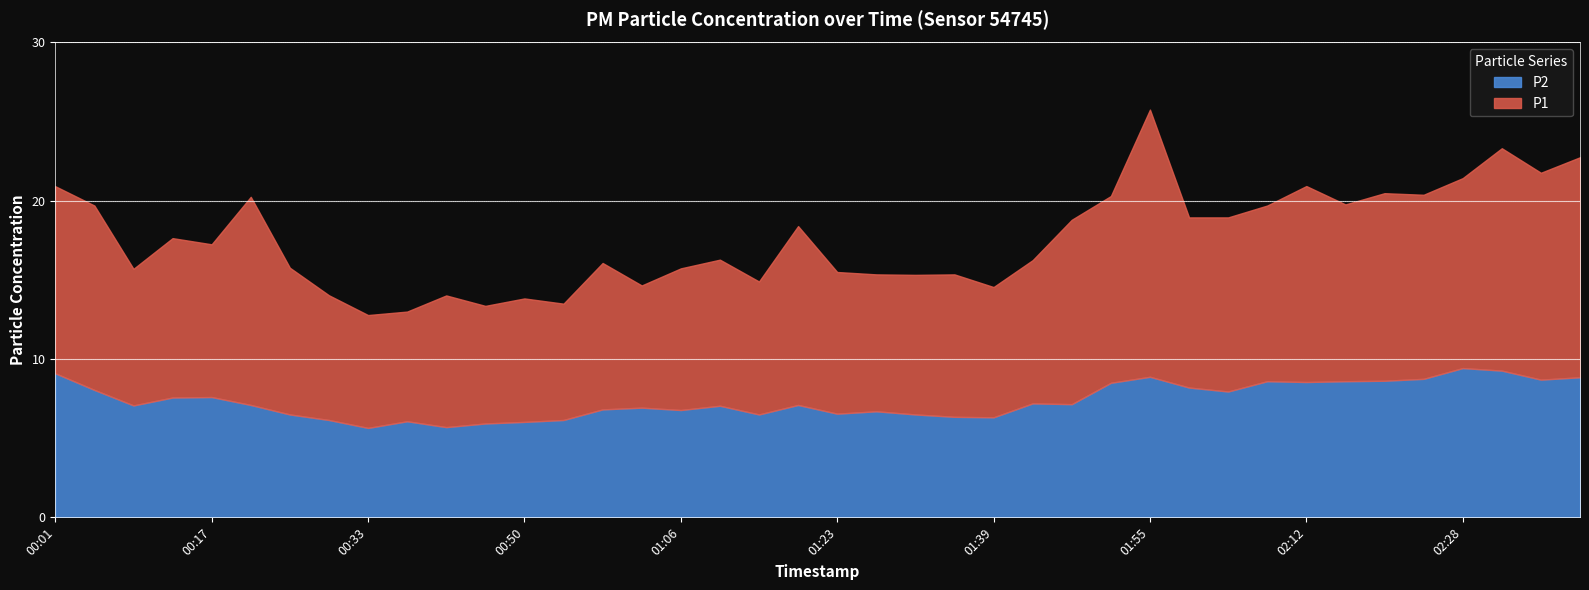

At which category is the sum across all series the highest?

01:55